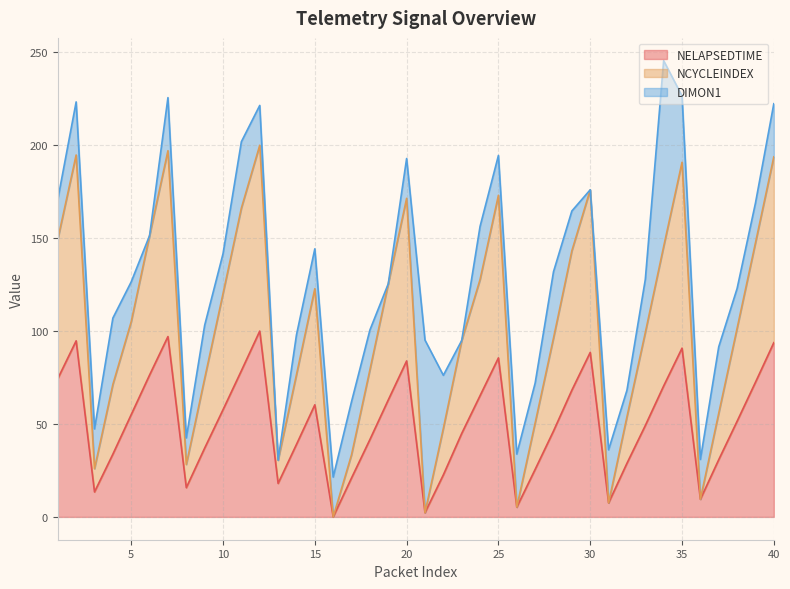

What is the total value across all series at 30?

176.0